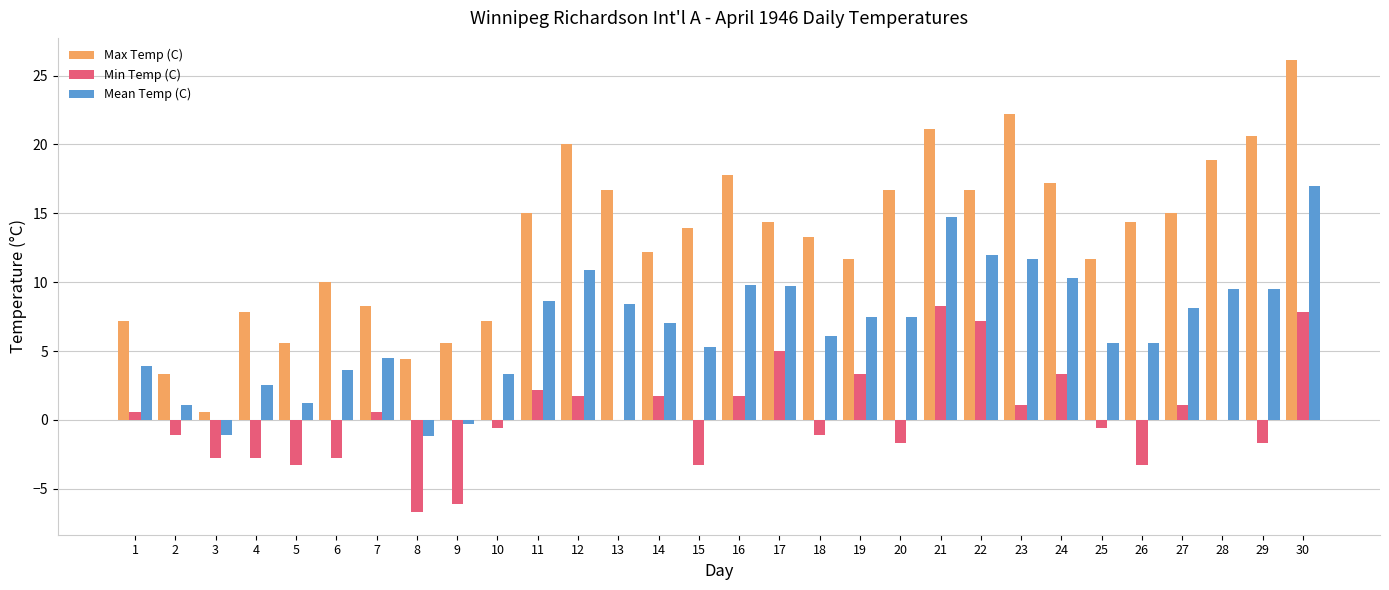

What is the average value of the Max Temp (C) series?

13.2